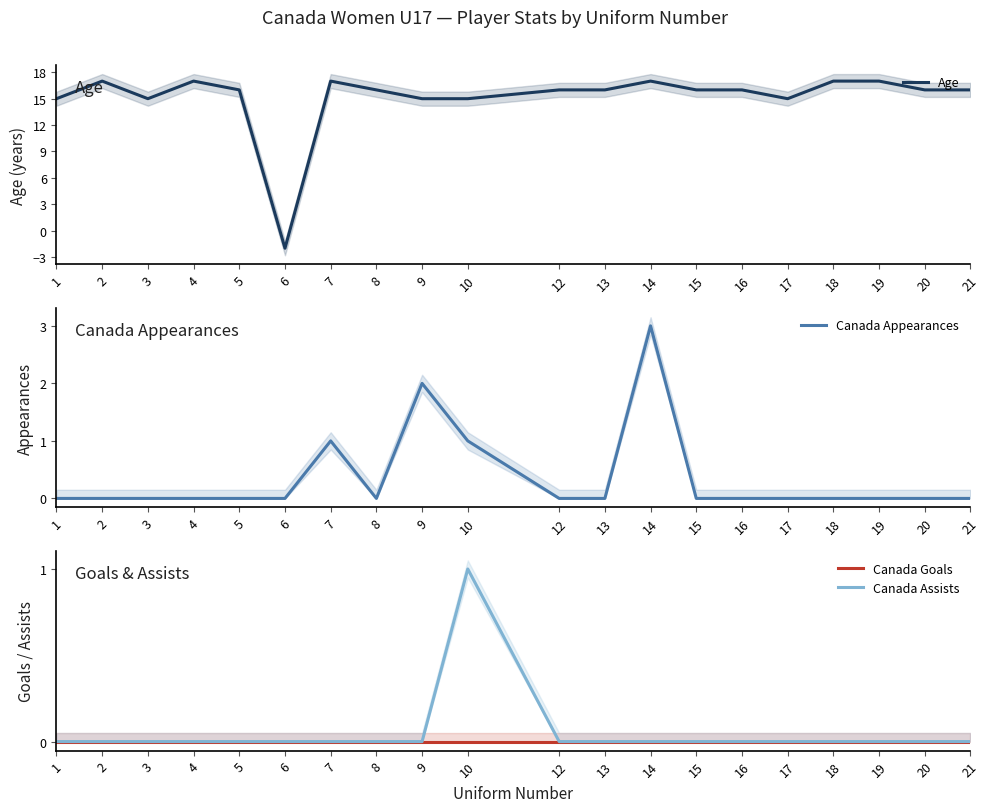

How many interior local valleys does the Canada Appearances series have?

1